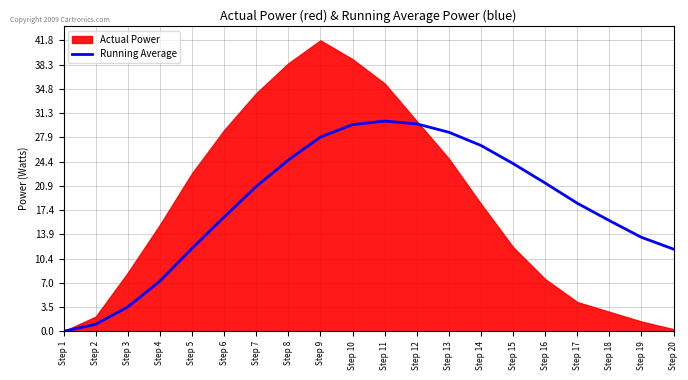

The chart shows a value of 27.6 at Step 18. True or false?

False